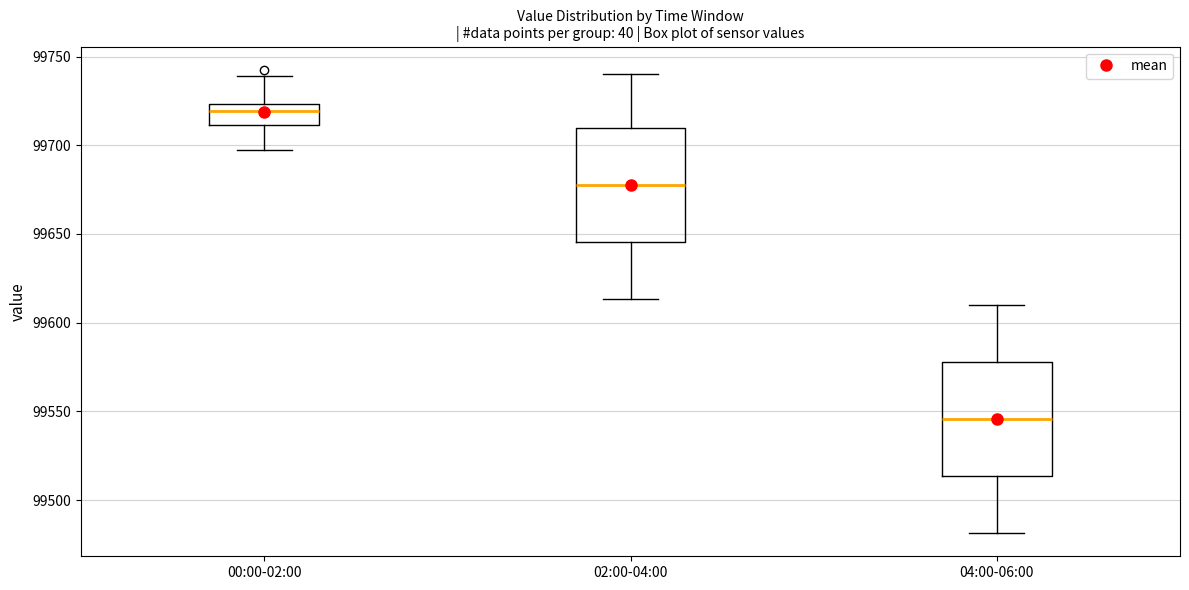

Reading left to right, transcribe this box plot: for each box, give where its median line is, the range the box spans, and where its two whiskers end, as read against the y-axis. The values are not printed on the chart, so give them approximately, as read against the axis.

00:00-02:00: median 99720, box 99710 to 99725, whiskers 99695 to 99740
02:00-04:00: median 99680, box 99645 to 99710, whiskers 99615 to 99740
04:00-06:00: median 99545, box 99515 to 99580, whiskers 99480 to 99610